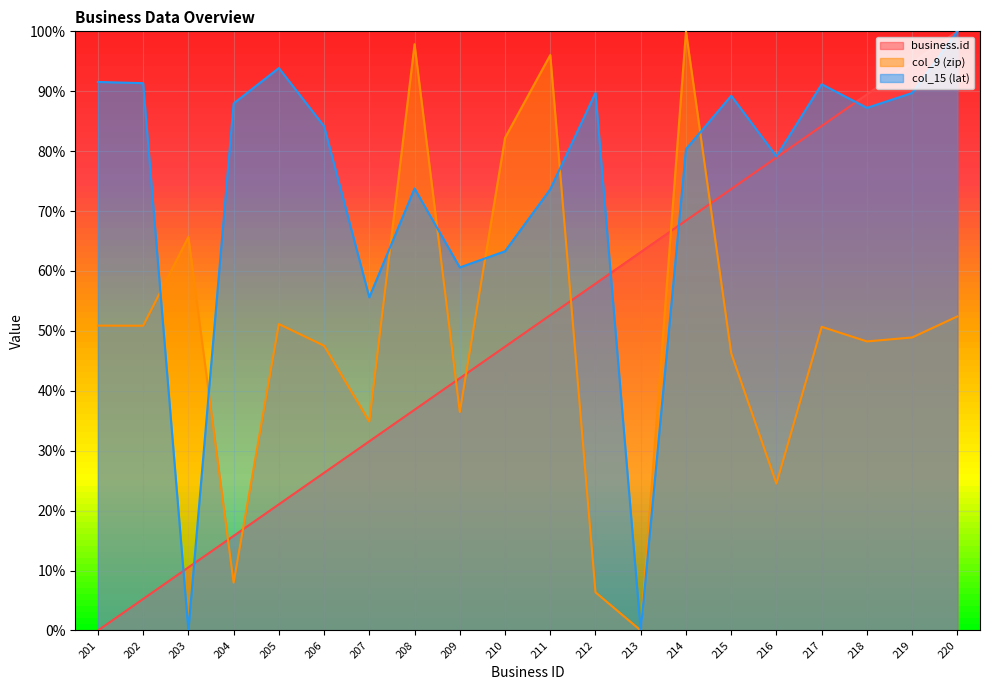

What is the value of the business.id point at the 10th from the left?

0.5